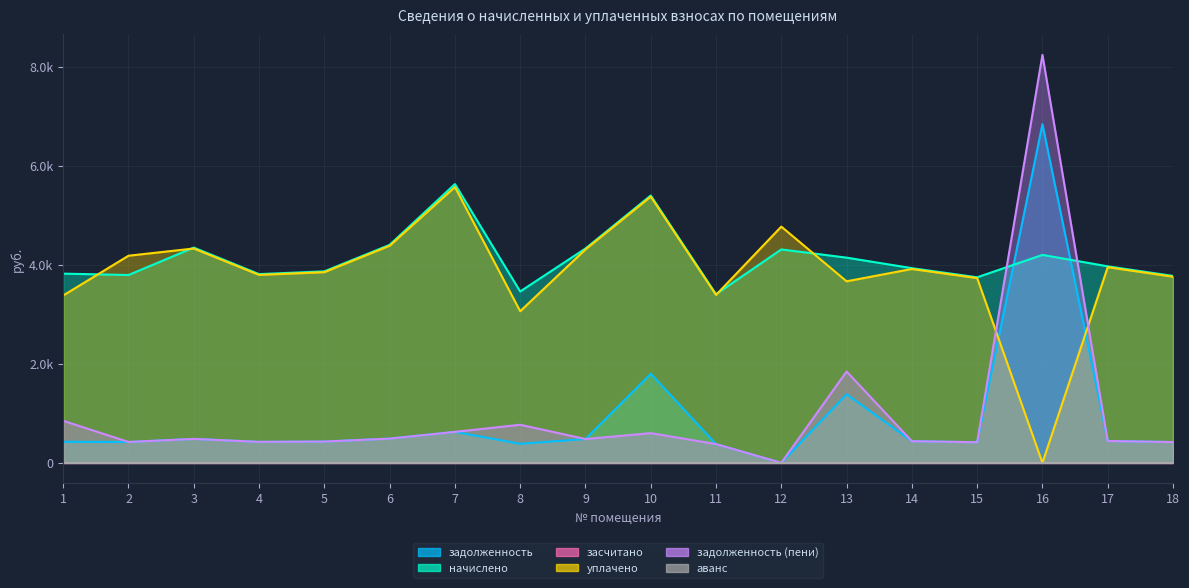

Is the value of задолженность at 18 greater than the value of начислено at 5?

No